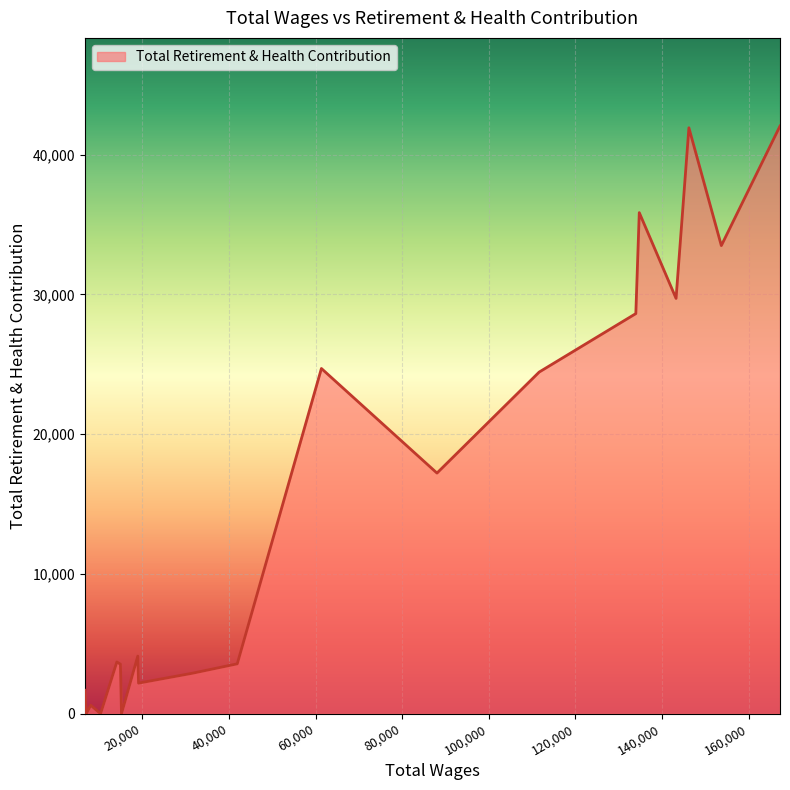

Reading left to right, what are all the values shown in this chart?

167211.0=42036	153665.0=33483	146181.0=41912	143214.0=29707	134724.0=35842	133926.0=28620	111609.0=24437	88022.0=17213	61344.0=24694	41920.0=3569	31524.0=2893	19134.0=2189	18954.0=4120	15189.0=0	14954.0=3542	14119.0=3701	10366.0=0	8097.0=606	7066.0=0	6747.0=1679